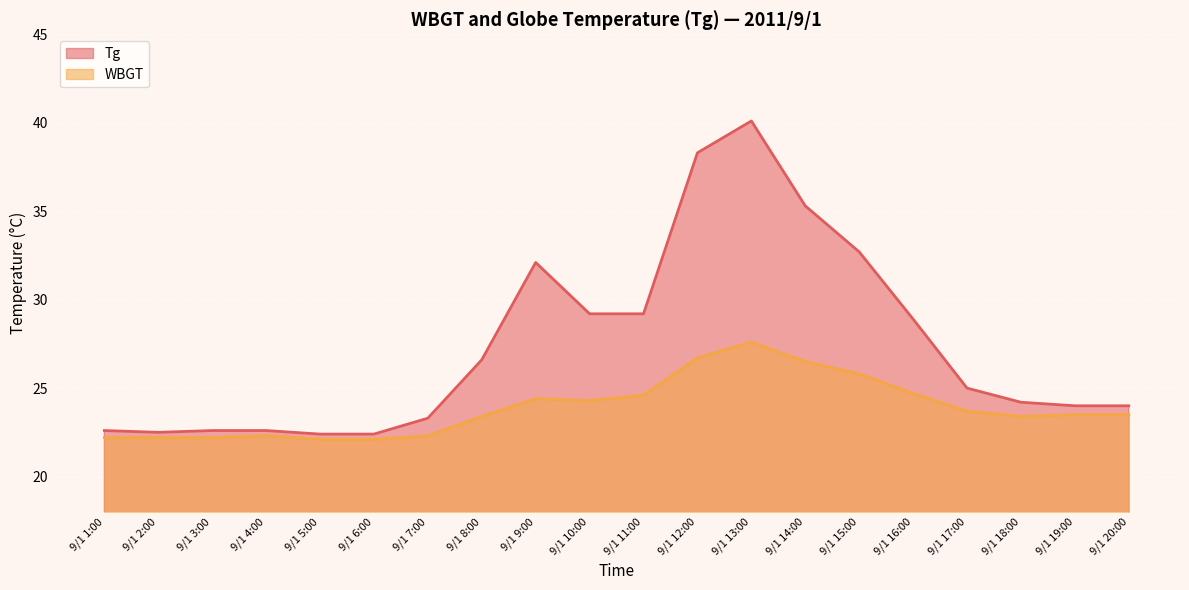

Which series changed the most between 9/1 9:00 and 9/1 16:00?

Tg